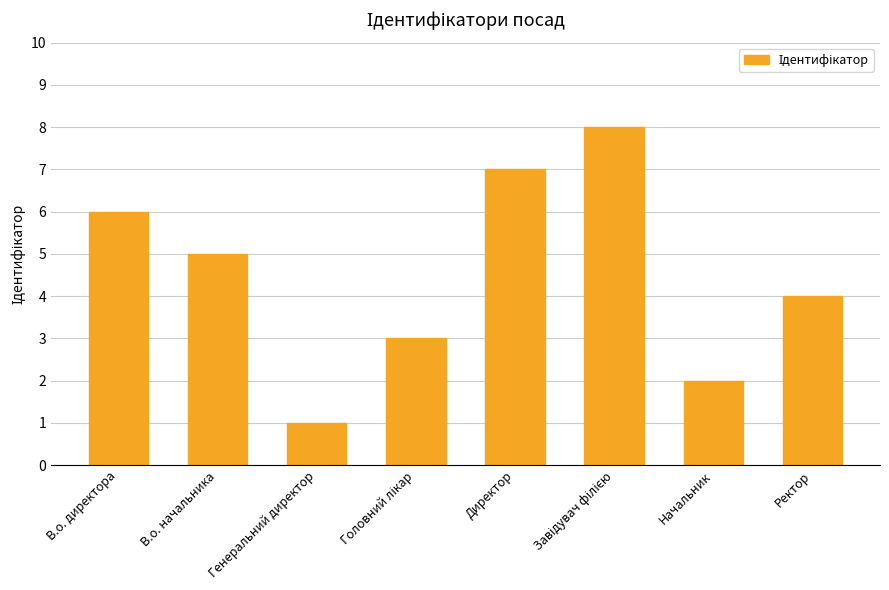

What is the difference between the maximum and second lowest values?

6